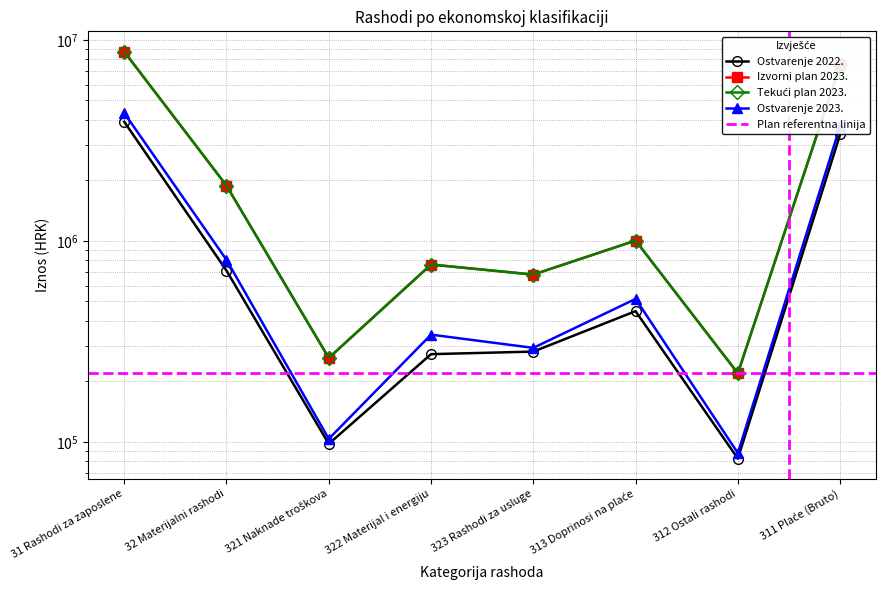

In Tekući plan 2023., how many points are lower than both neighbors (excluding endpoints)?

3